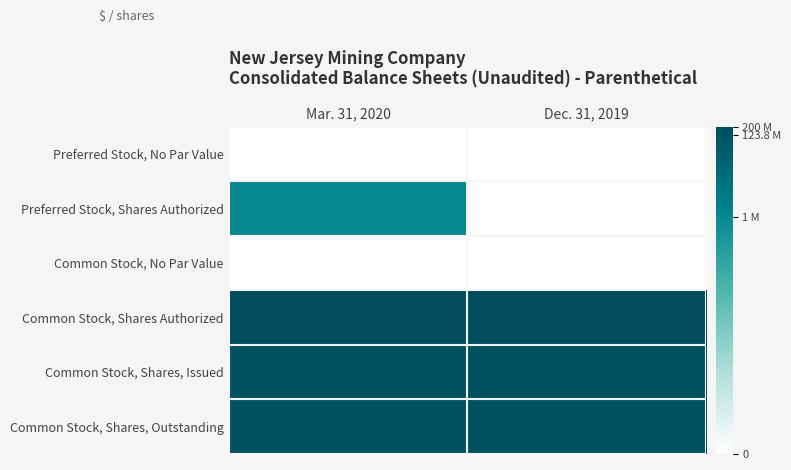

Rank the series by their maximum value, from lowest to highest.

Preferred Stock, No Par Value, Common Stock, No Par Value, Preferred Stock, Shares Authorized, Common Stock, Shares, Issued, Common Stock, Shares, Outstanding, Common Stock, Shares Authorized